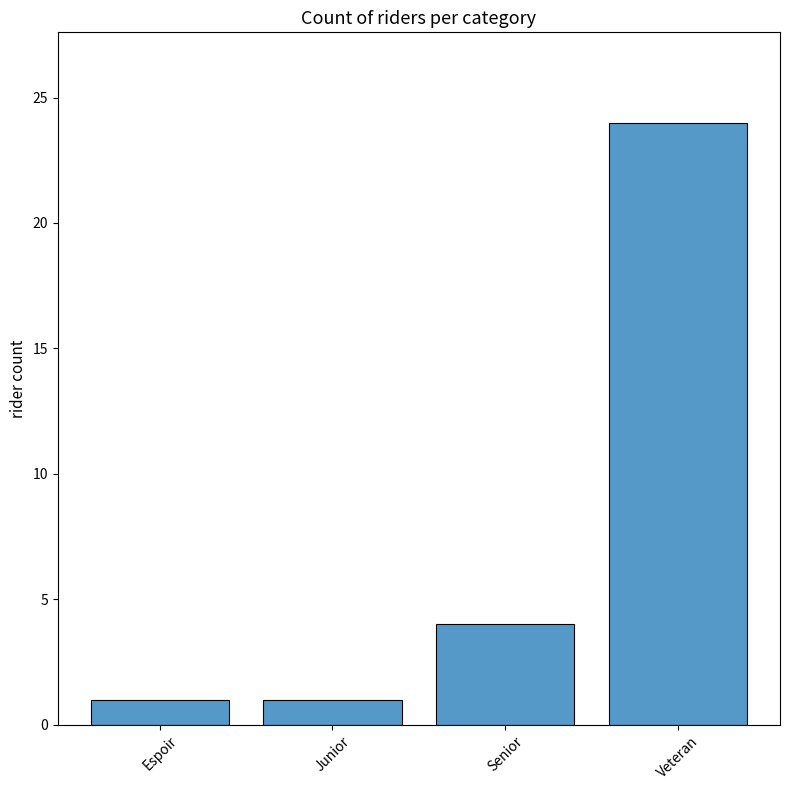

Approximately how many times larger is the value at Junior compared to Espoir?

1.0